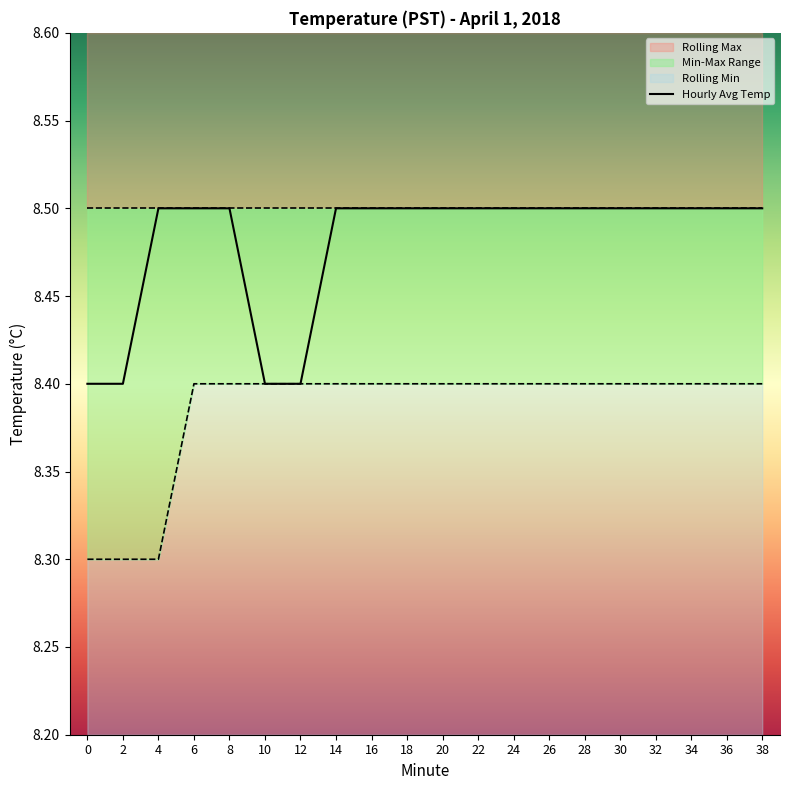

Which series has the largest range (max minus min)?

Hourly Avg Temp